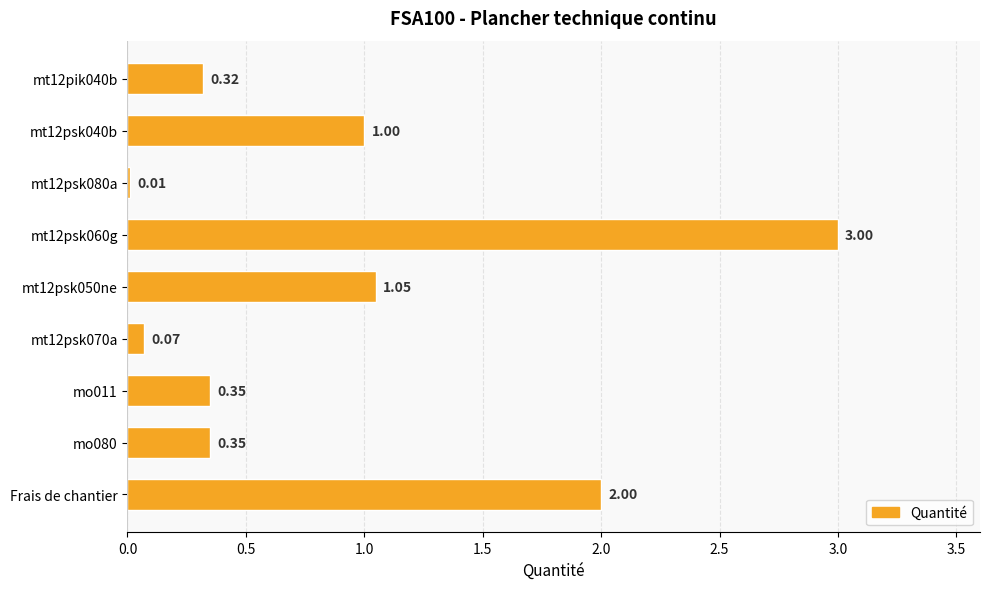

What is the sum of all values?

8.2